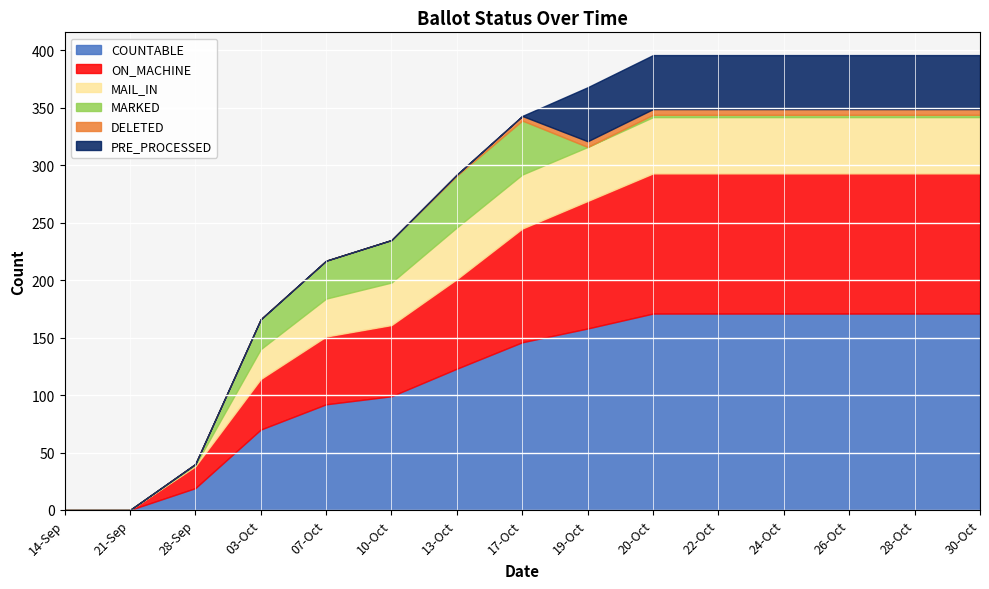

What is the total value across all series at 13-Oct?

292